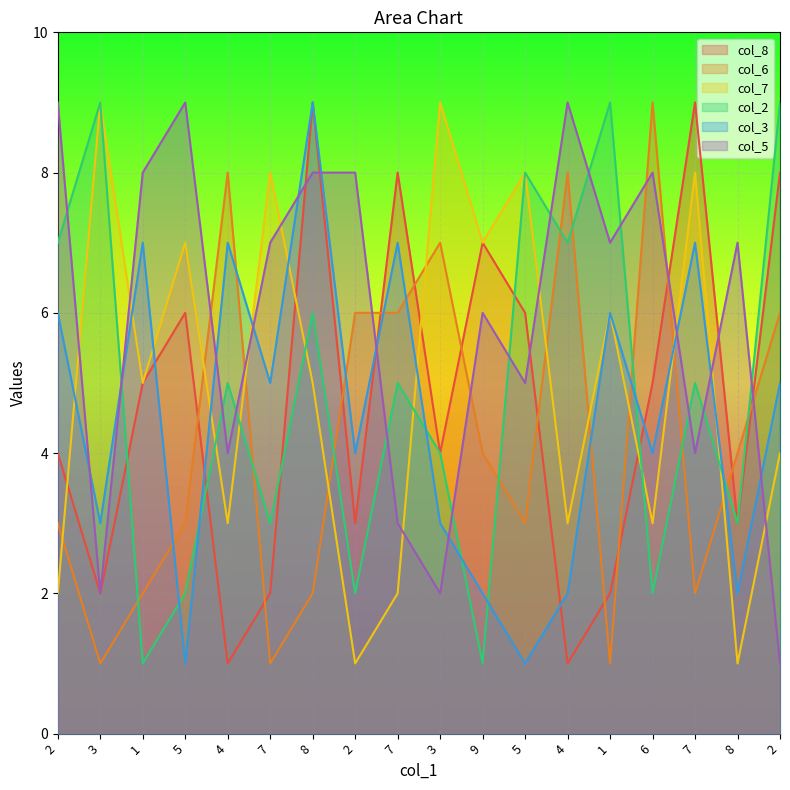

Rank the series at 8 from highest to lowest value.

col_8, col_3, col_5, col_2, col_7, col_6